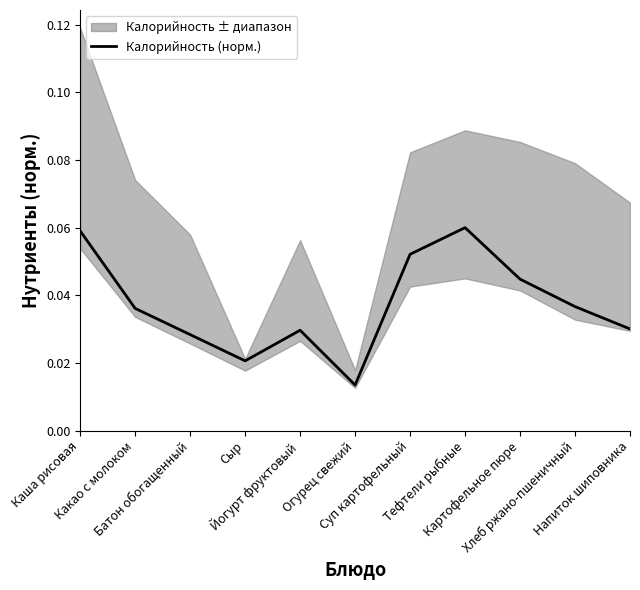

Which category has the highest value across all series?

Тефтели рыбные